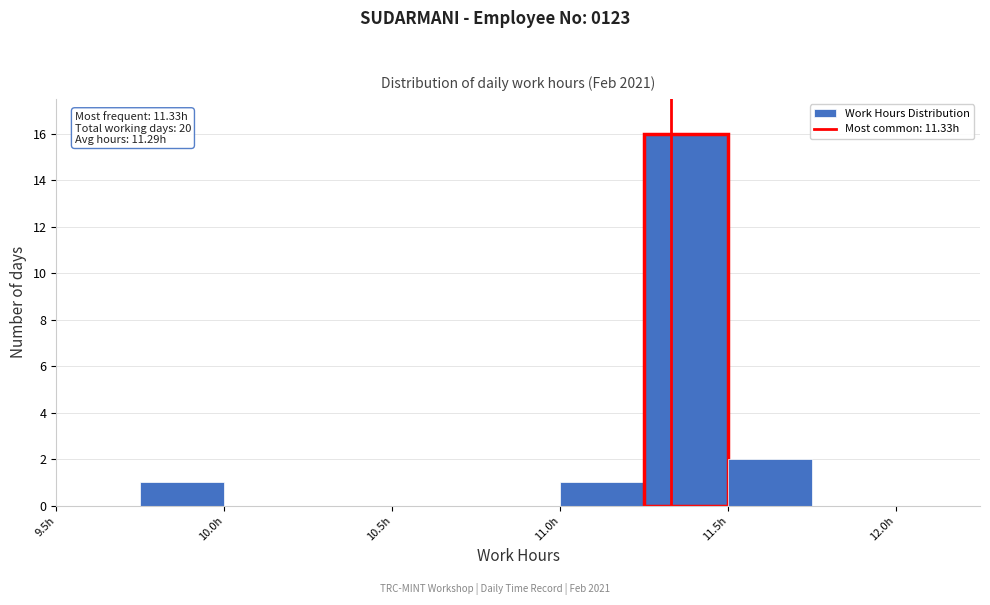

Over which range of the x-axis is the bar tallest?

11.25 to 11.50